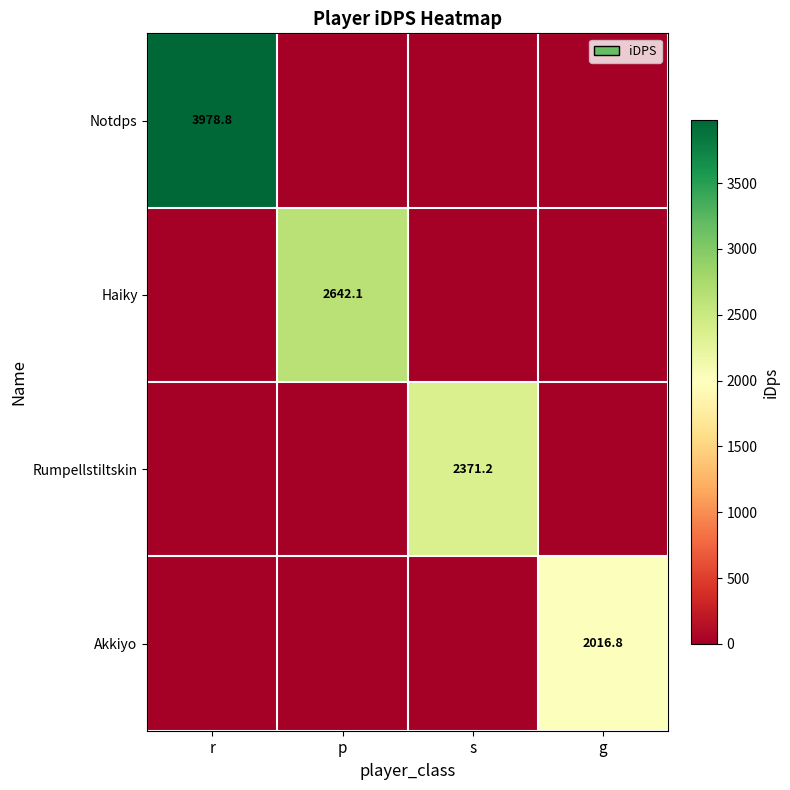

Which category has the lowest value across all series?

p